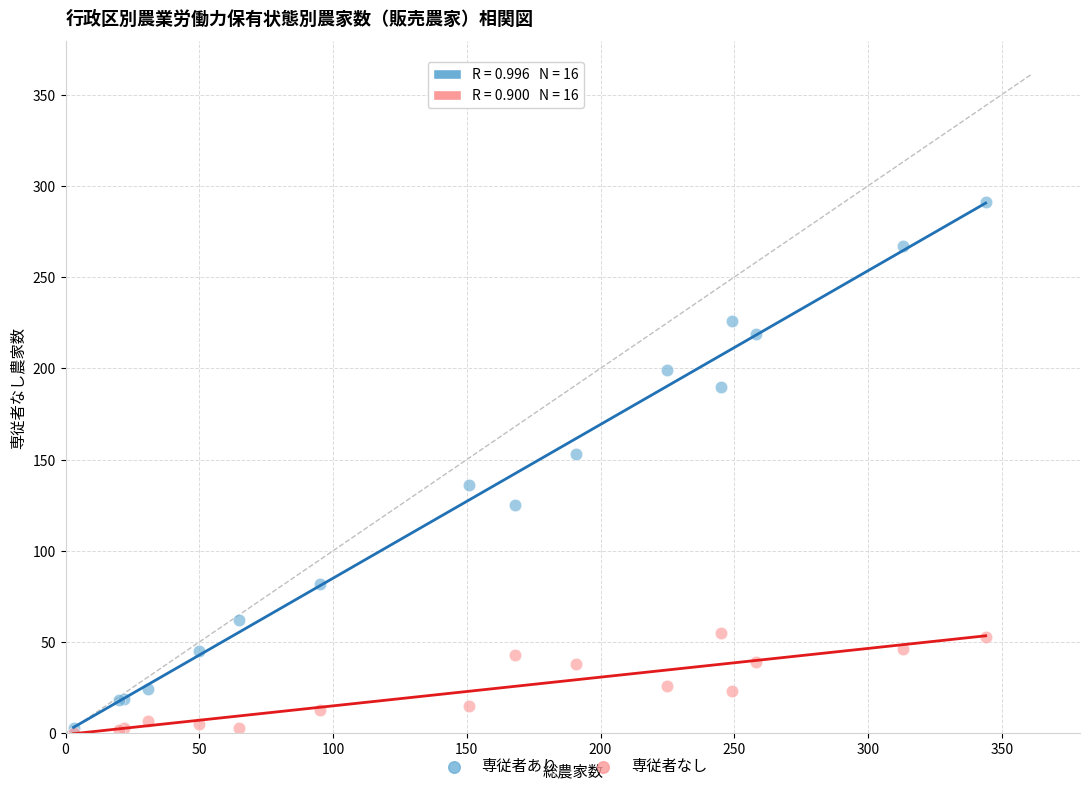

In the 専従者あり series, what Y value is closest to 147?

153